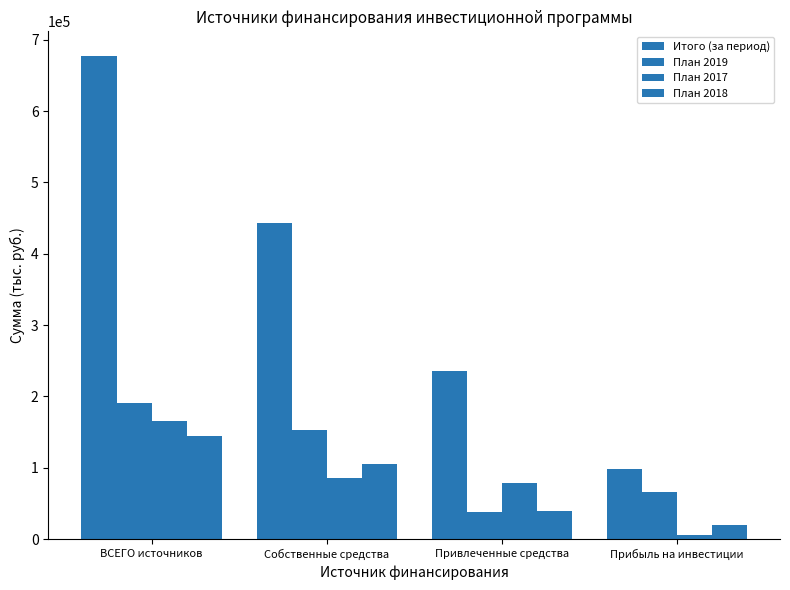

How many values in the Итого (за период) series exceed 442940?

2